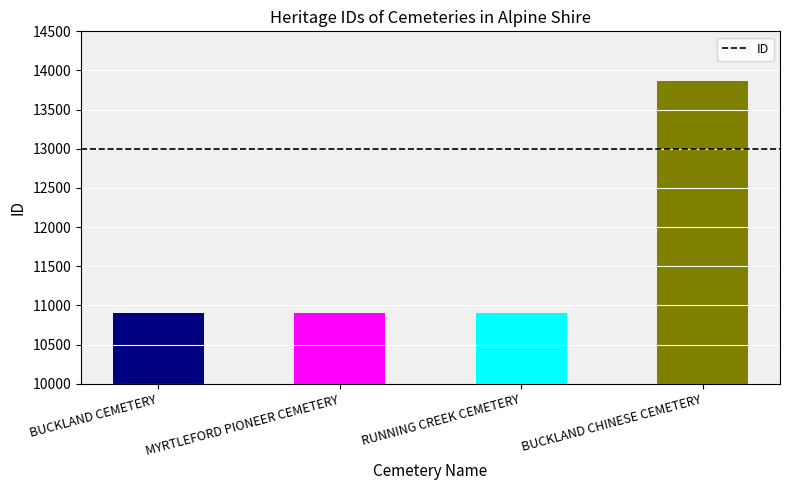

What is the label of the 1st bar from the right?

BUCKLAND CHINESE CEMETERY